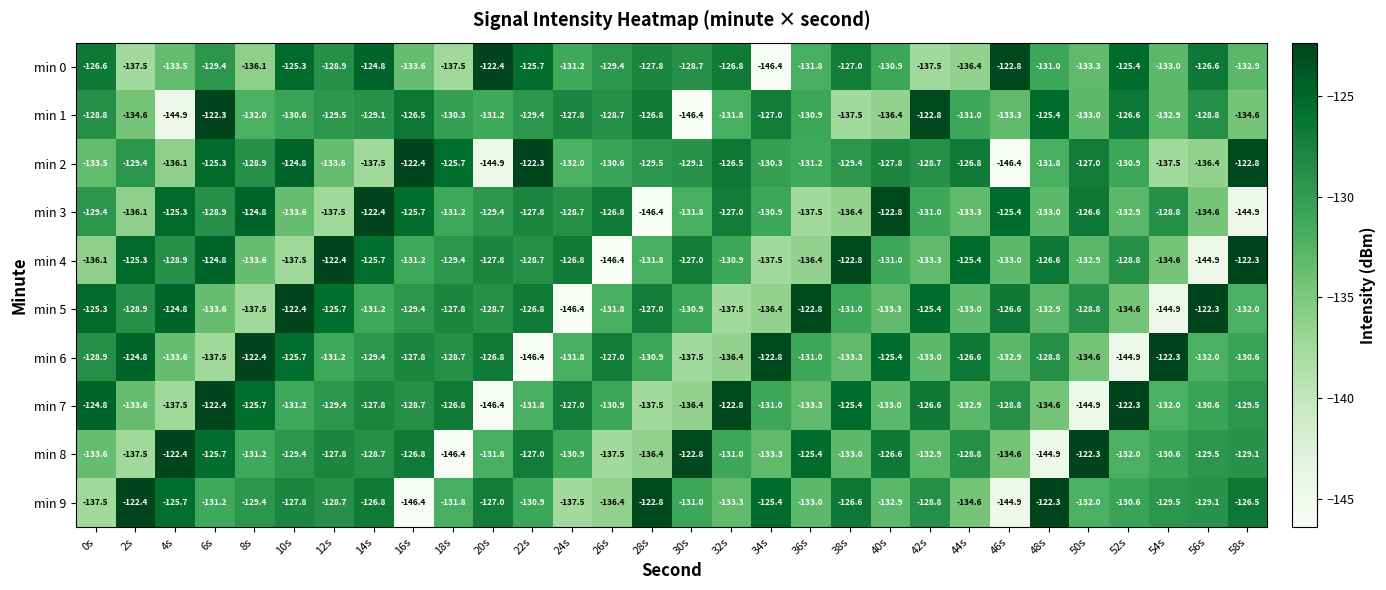

What is the average value of the min 6 series?

-130.8